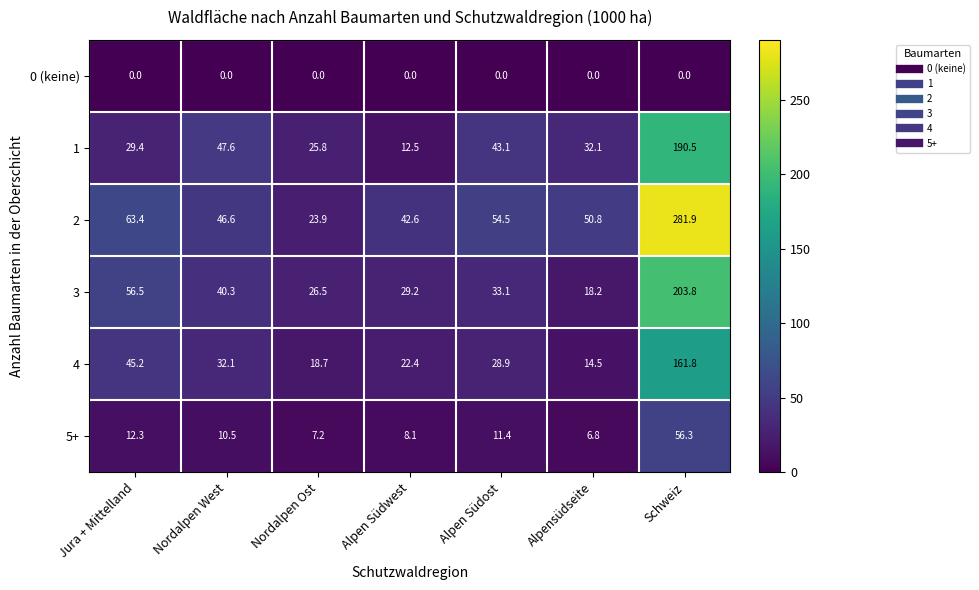

Where is 2 nearest to the value 152?

Jura + Mittelland